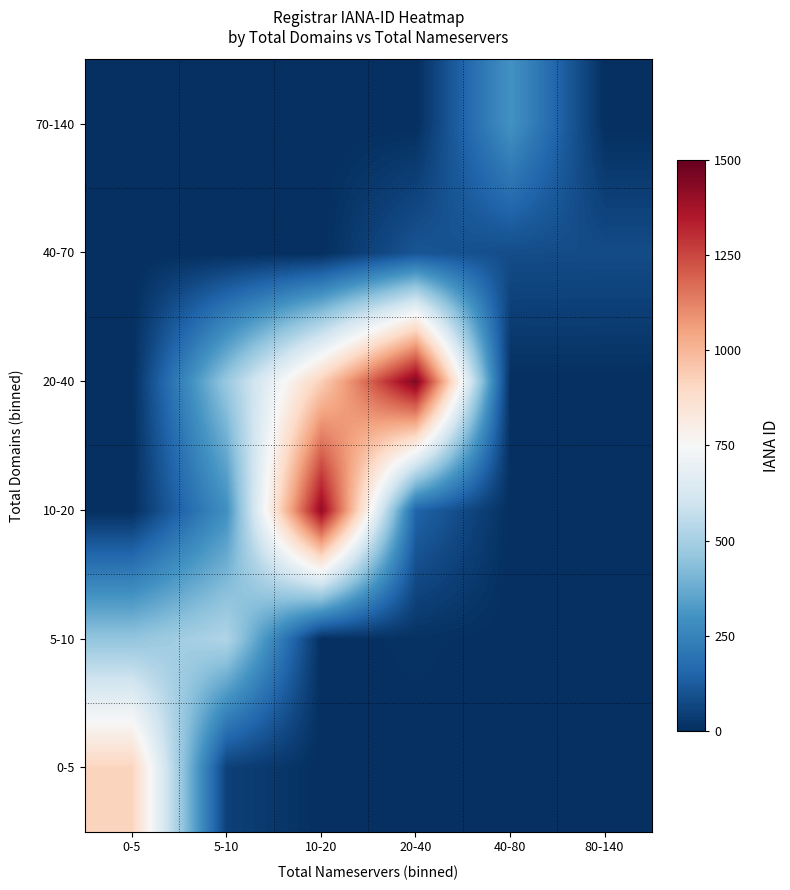

At which category does the chart reach its peak across all series?

20-40